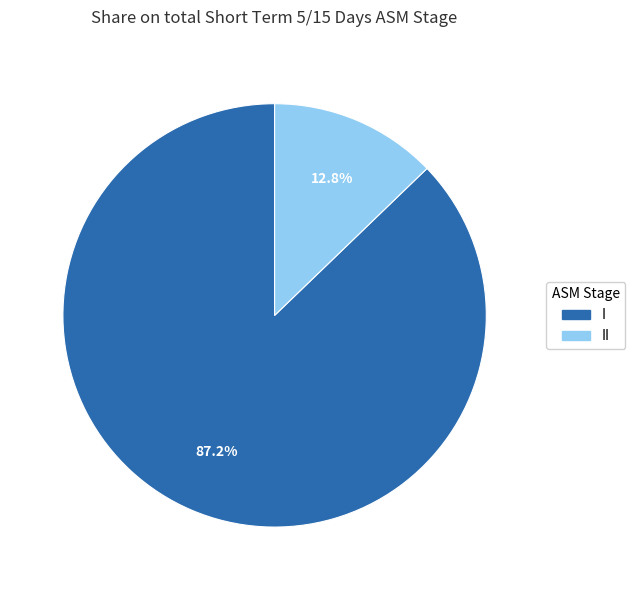

Is there a majority slice in this chart?

Yes